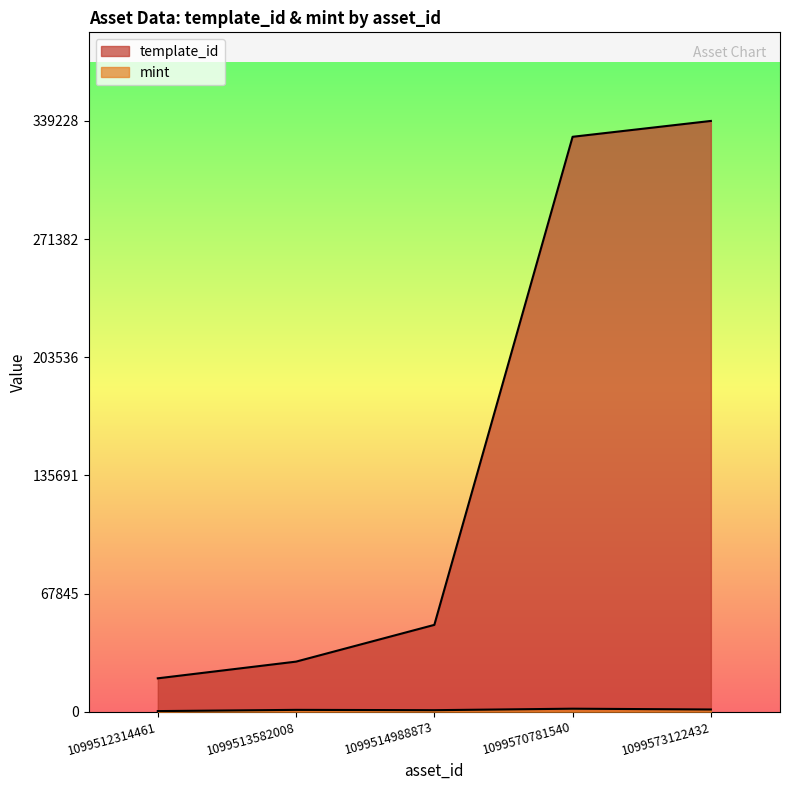

What are all the series names shown in the legend?

template_id, mint